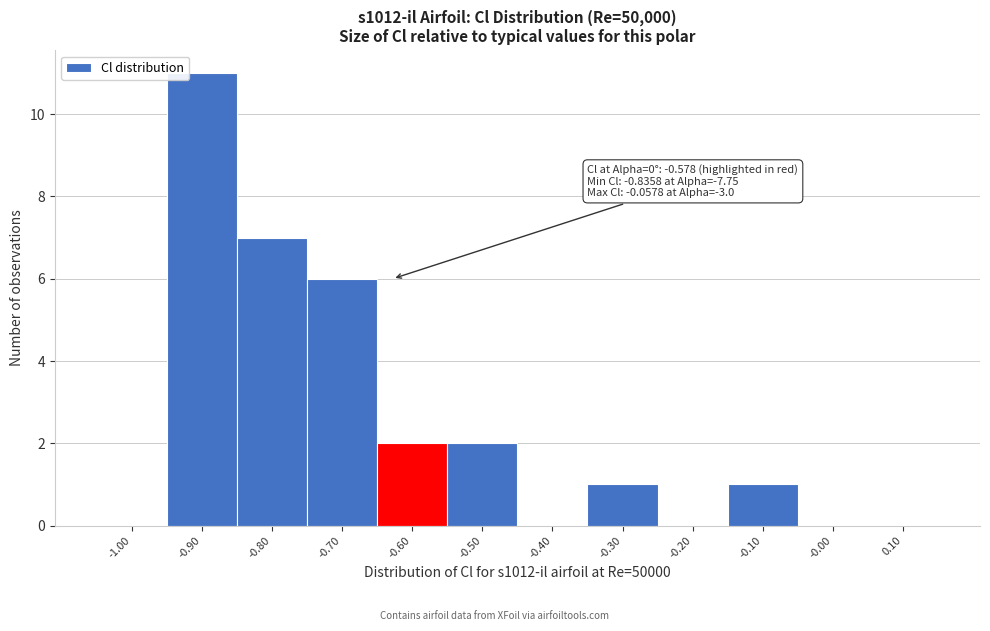

Reading left to right, list all the values displayed in this chart.

-1.00=0	-0.90=11	-0.80=7	-0.70=6	-0.60=2	-0.50=2	-0.40=0	-0.30=1	-0.20=0	-0.10=1	-0.00=0	0.10=0